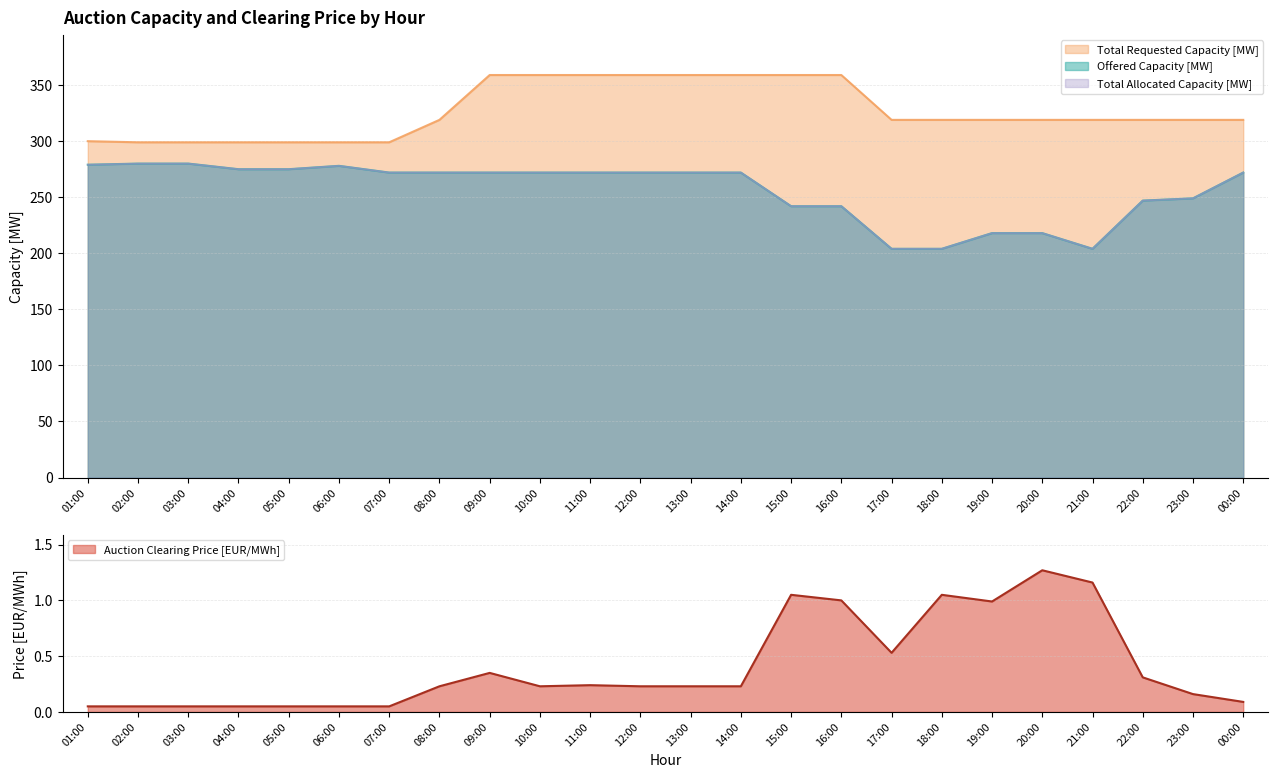

Between 08:00 and 12:00, which series saw the biggest shift?

Total Requested Capacity [MW]